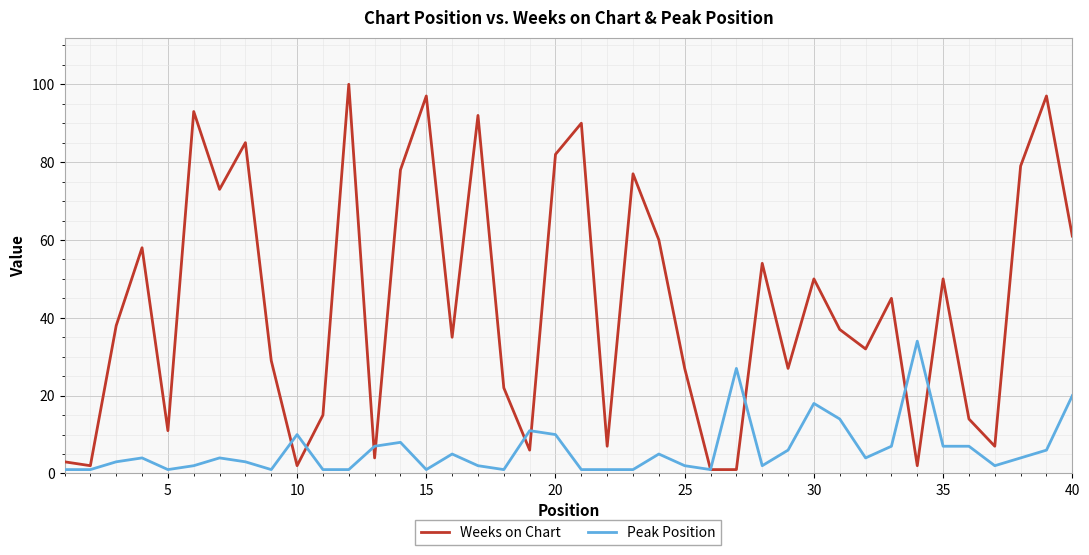

Which series has the largest total across all categories?

Weeks on Chart